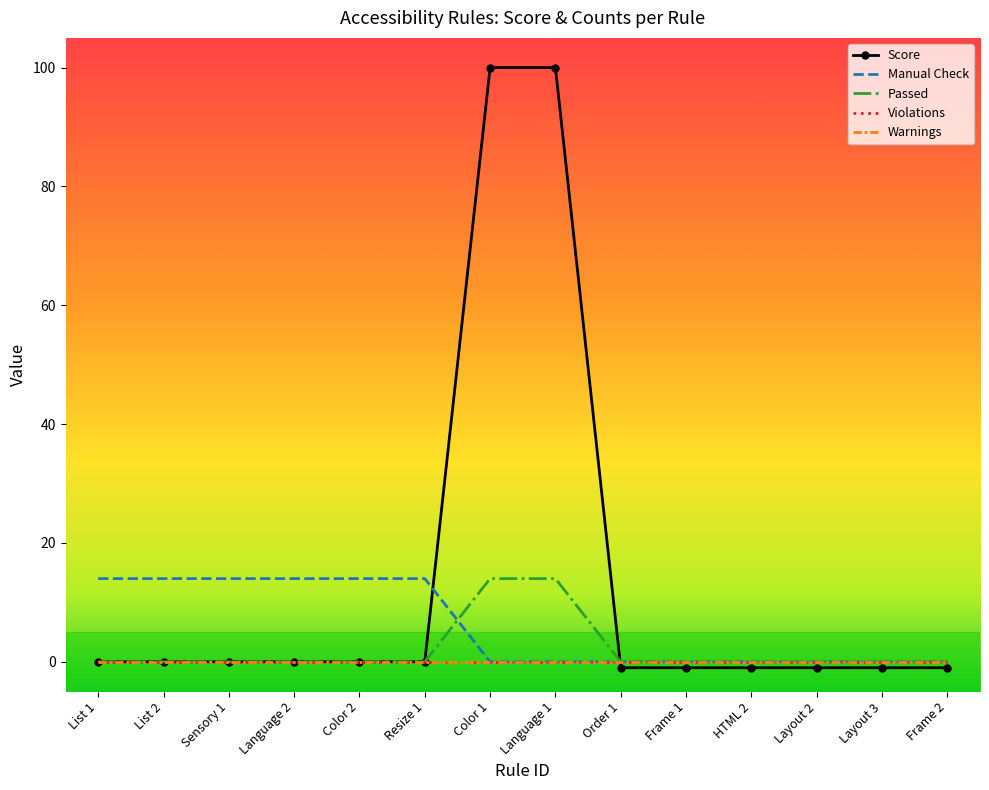

What are all the series names shown in the legend?

Score, Manual Check, Passed, Violations, Warnings